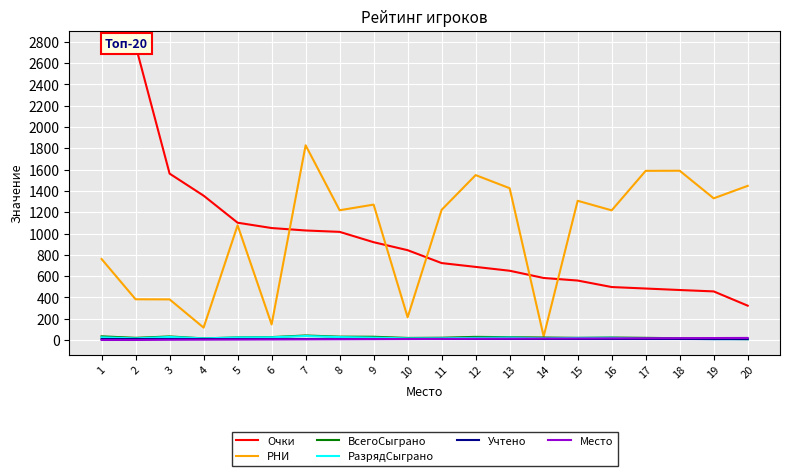

What is the sum of the Очки values at 17 and 5?

1586